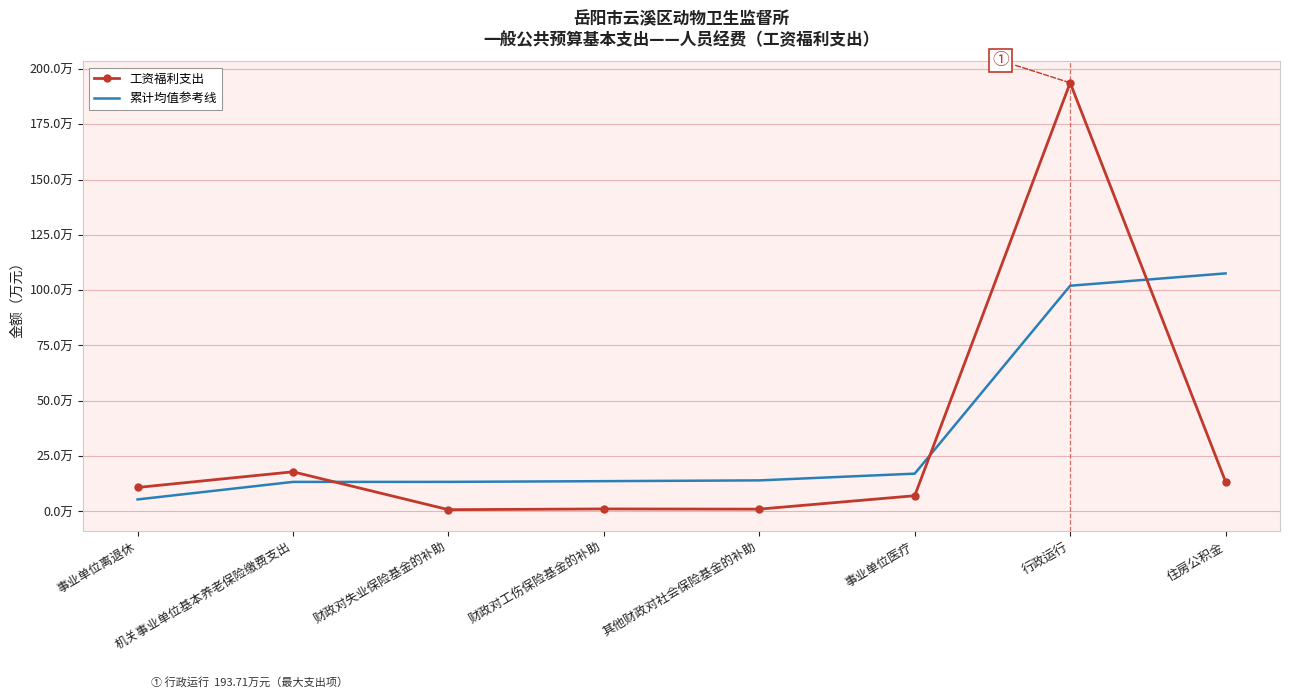

What are all the series names shown in the legend?

工资福利支出, 累计均值参考线